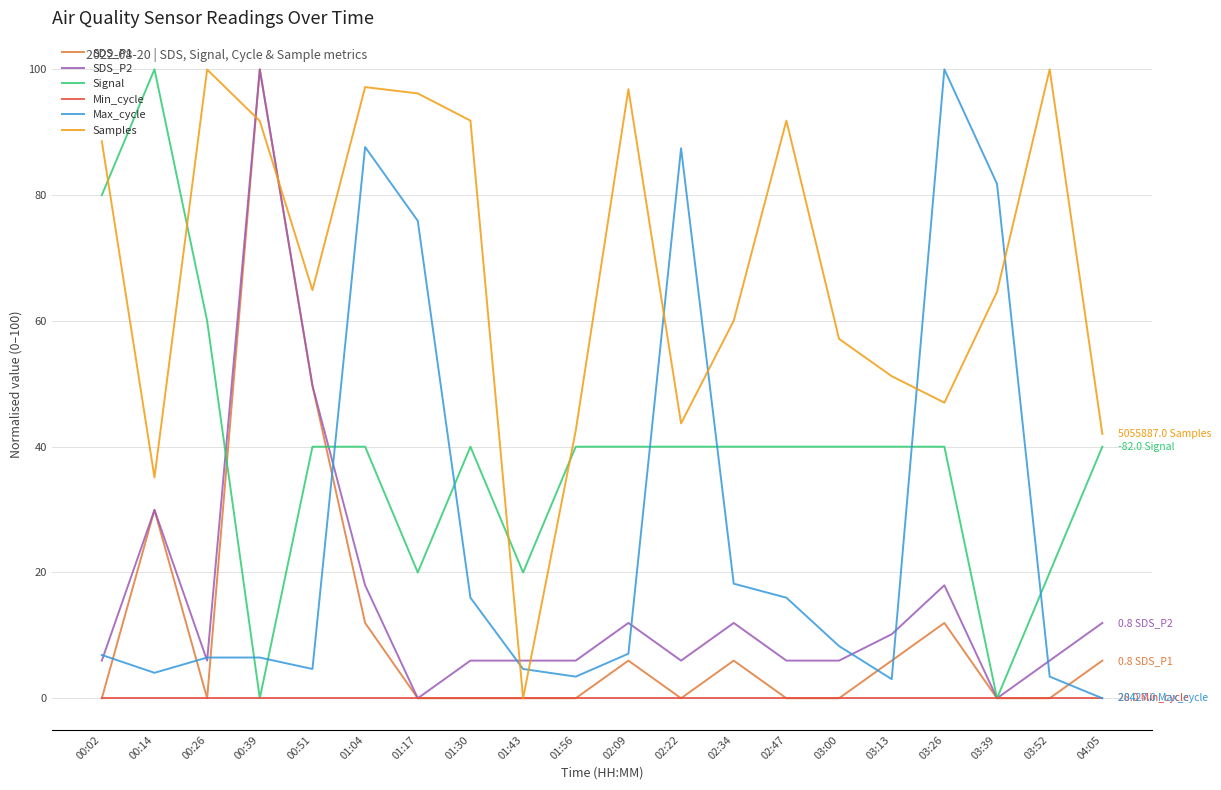

Rank the series at 01:04 from lowest to highest value.

Min_cycle, SDS_P1, SDS_P2, Signal, Max_cycle, Samples